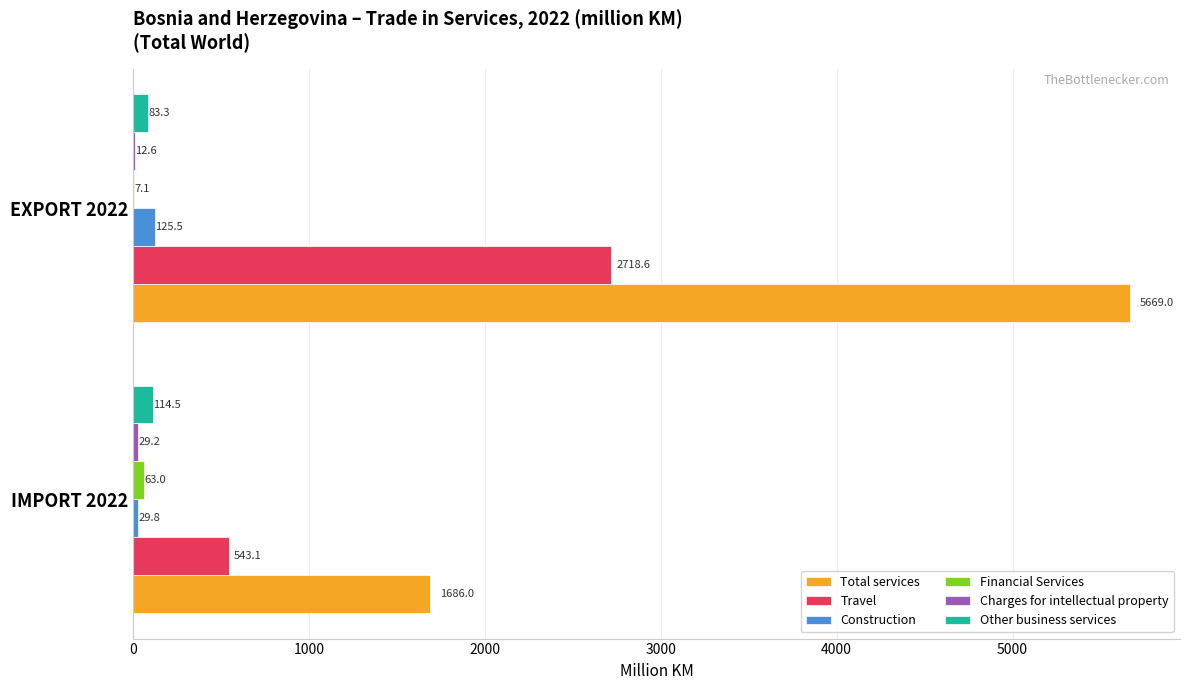

What is the total value across all series at IMPORT 2022?

2465.6